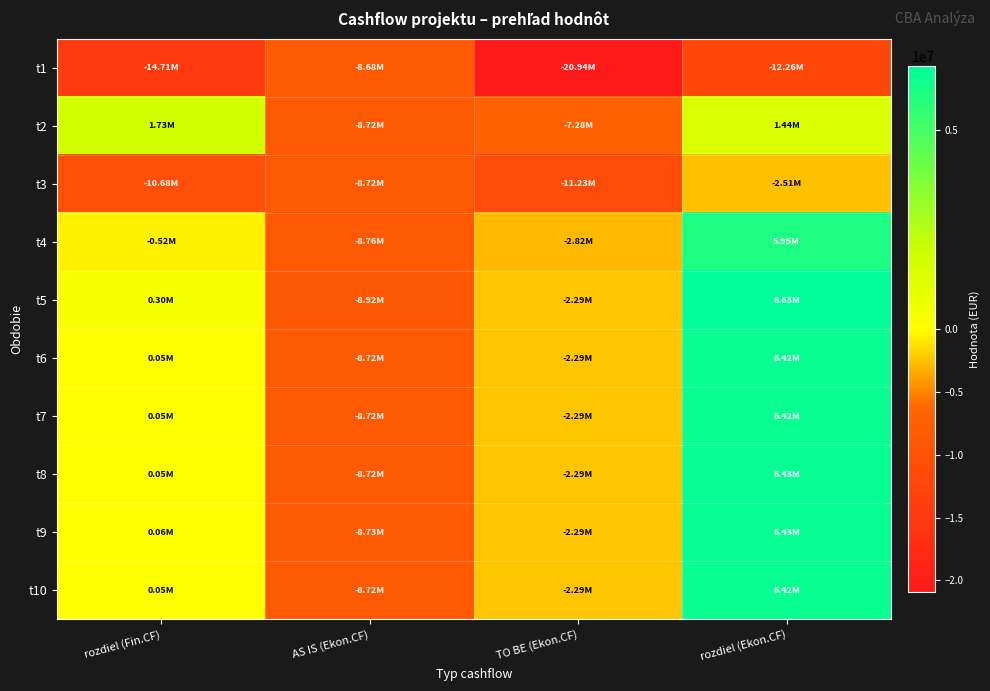

Which series has the largest range (max minus min)?

t5